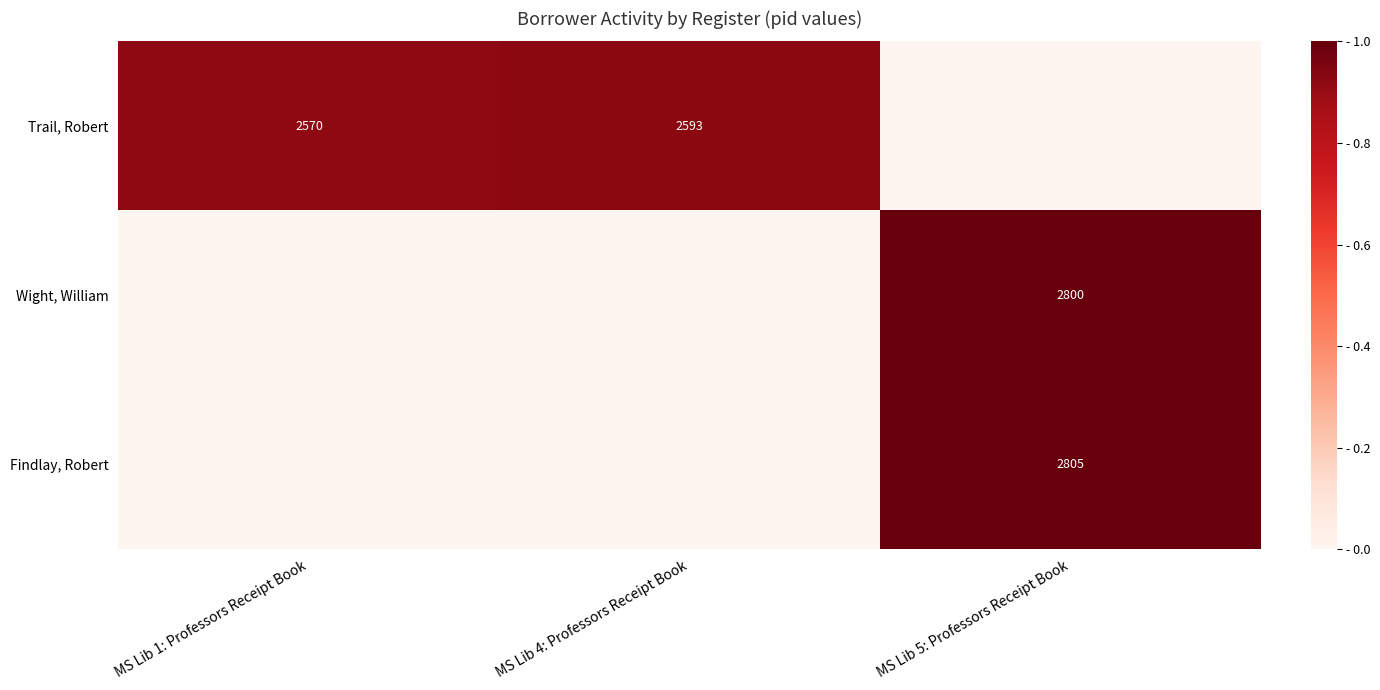

Count the number of data series in this chart.

3